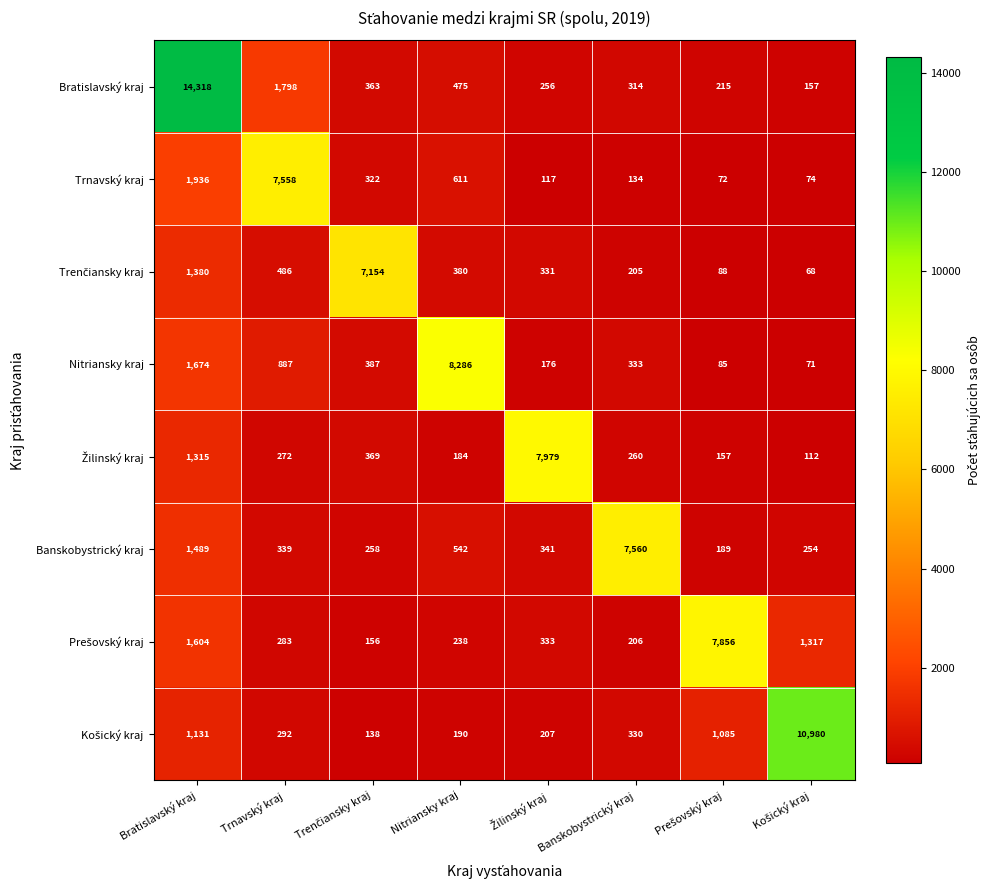

What is the difference between the maximum and minimum values in the Banskobystrický kraj series?

7371